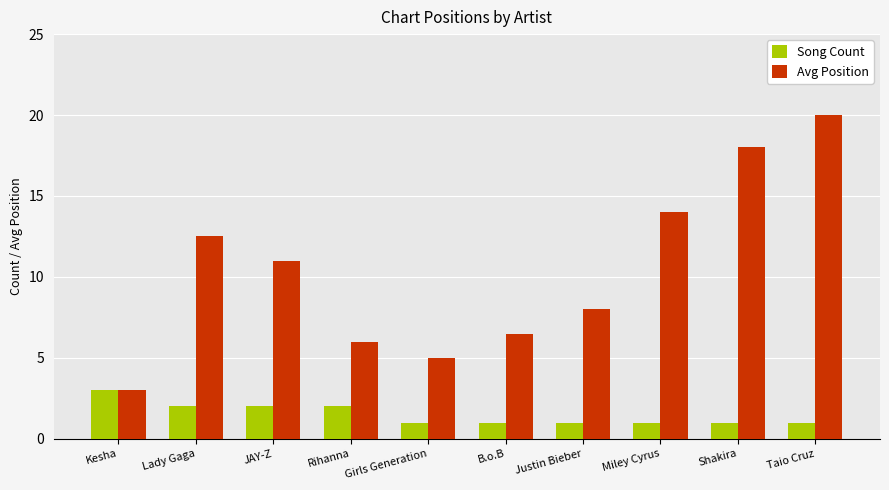

What position from the right is Taio Cruz?

1